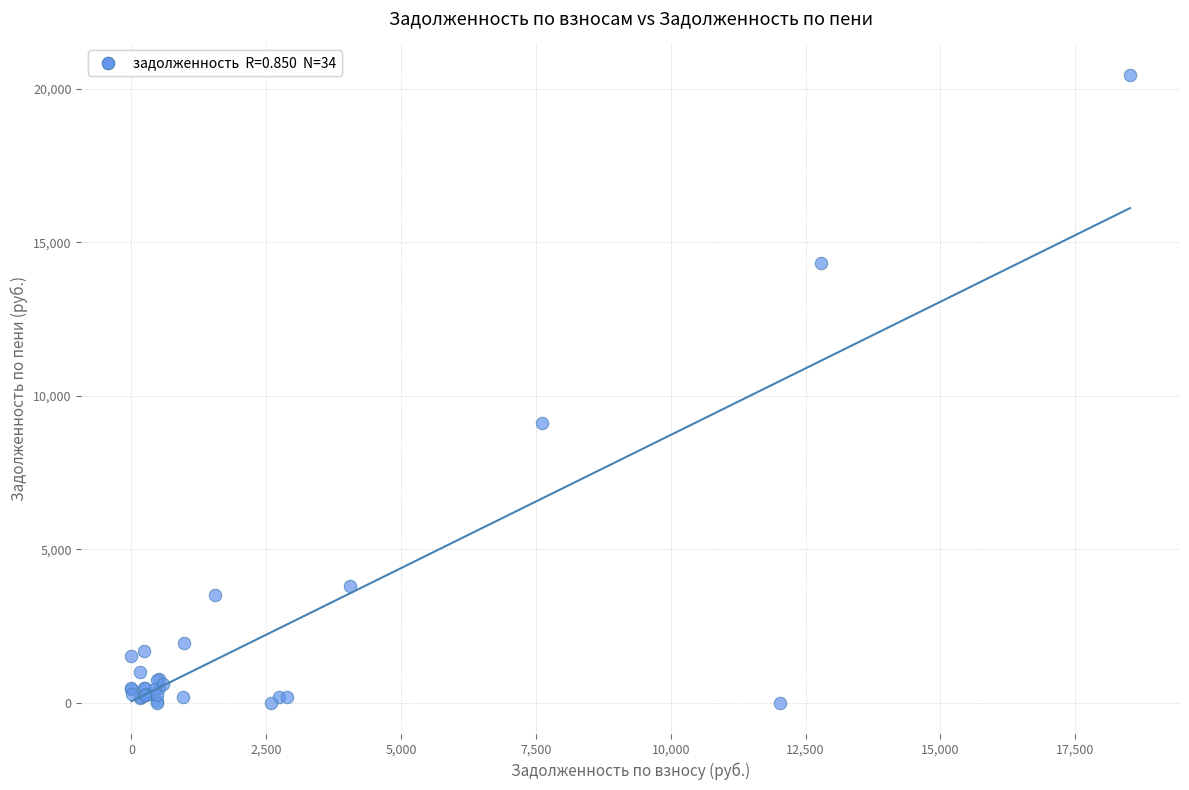

What Y value in the scatter plot is closest to 10227?

9099.9